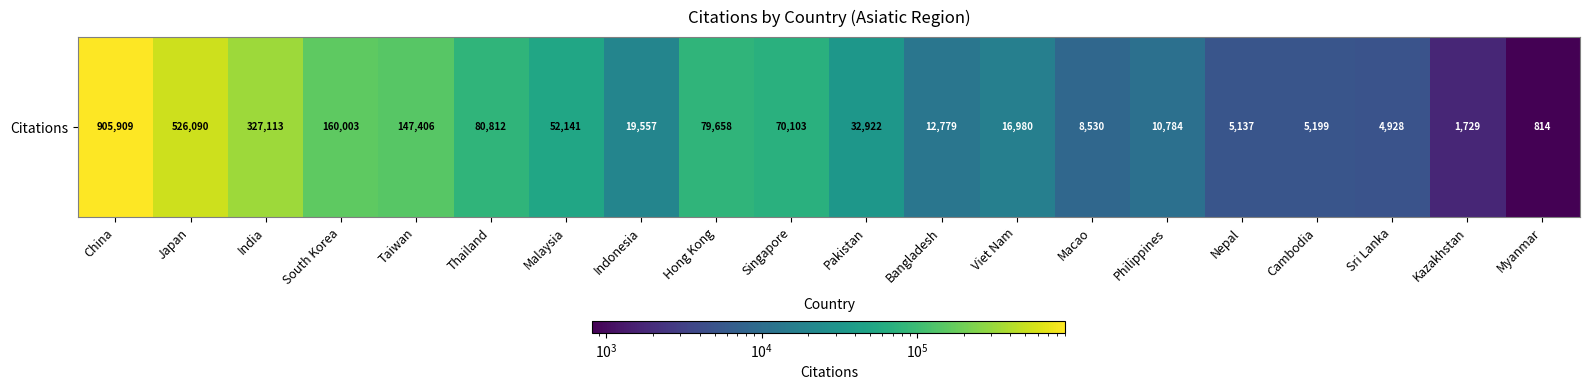

Read the value at Hong Kong, to the nearest 10.

79660